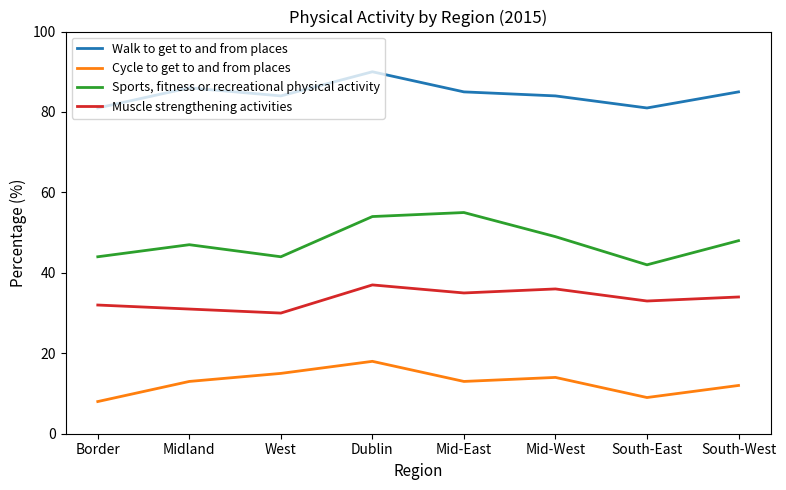

Count the Cycle to get to and from places values in the range 12 to 15.

5